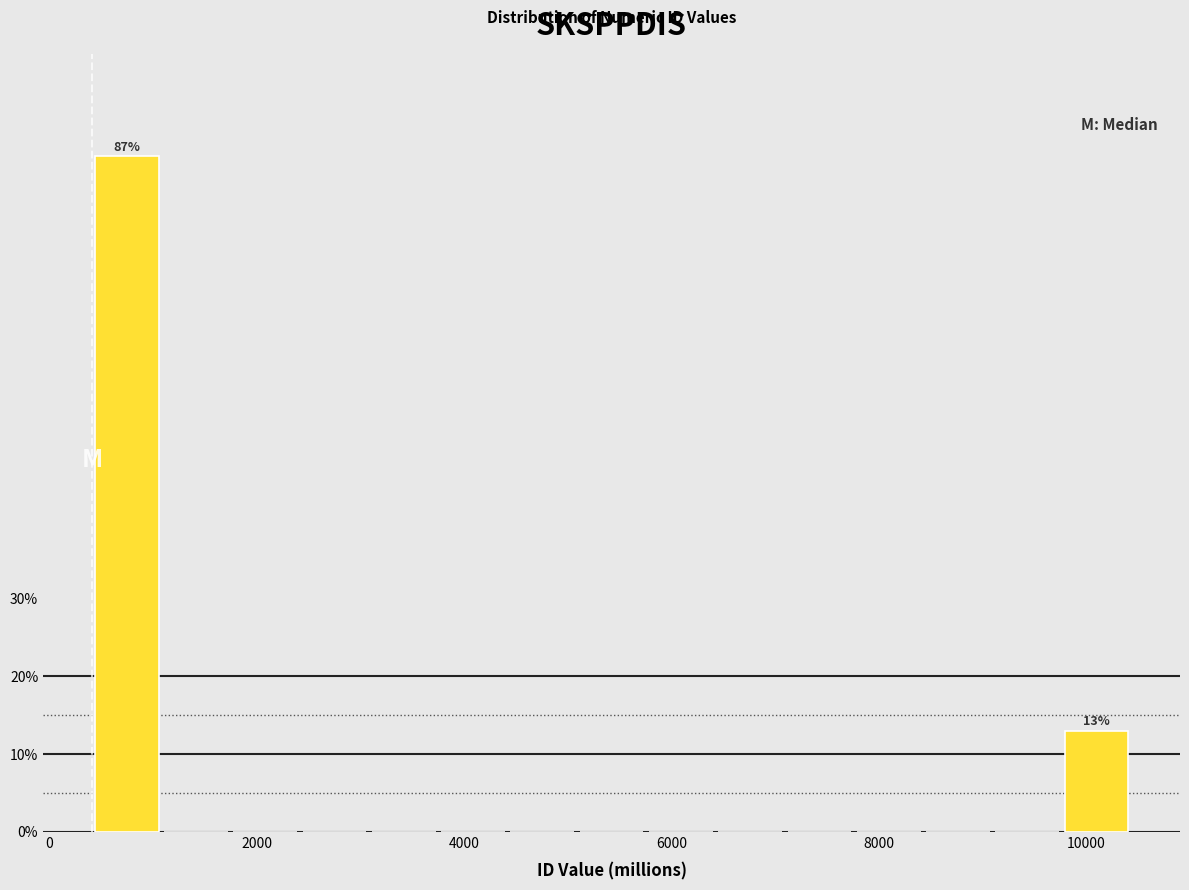

Read against the x-axis, roughly where is the centre of the tallest bar?

800